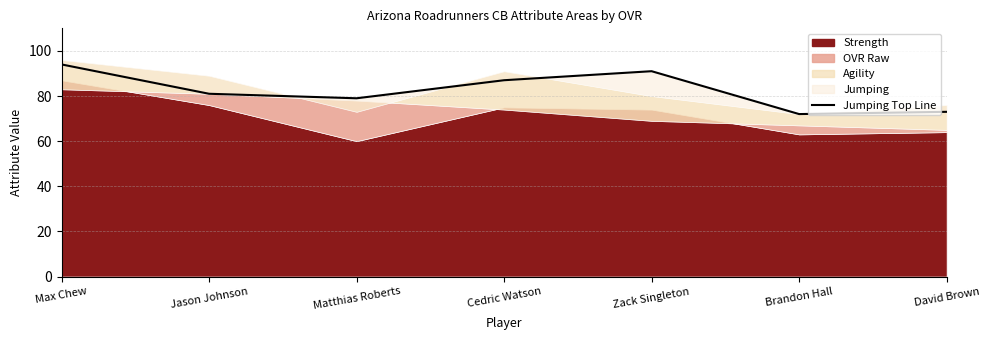

What is the label of the 3rd point from the left?

Matthias Roberts